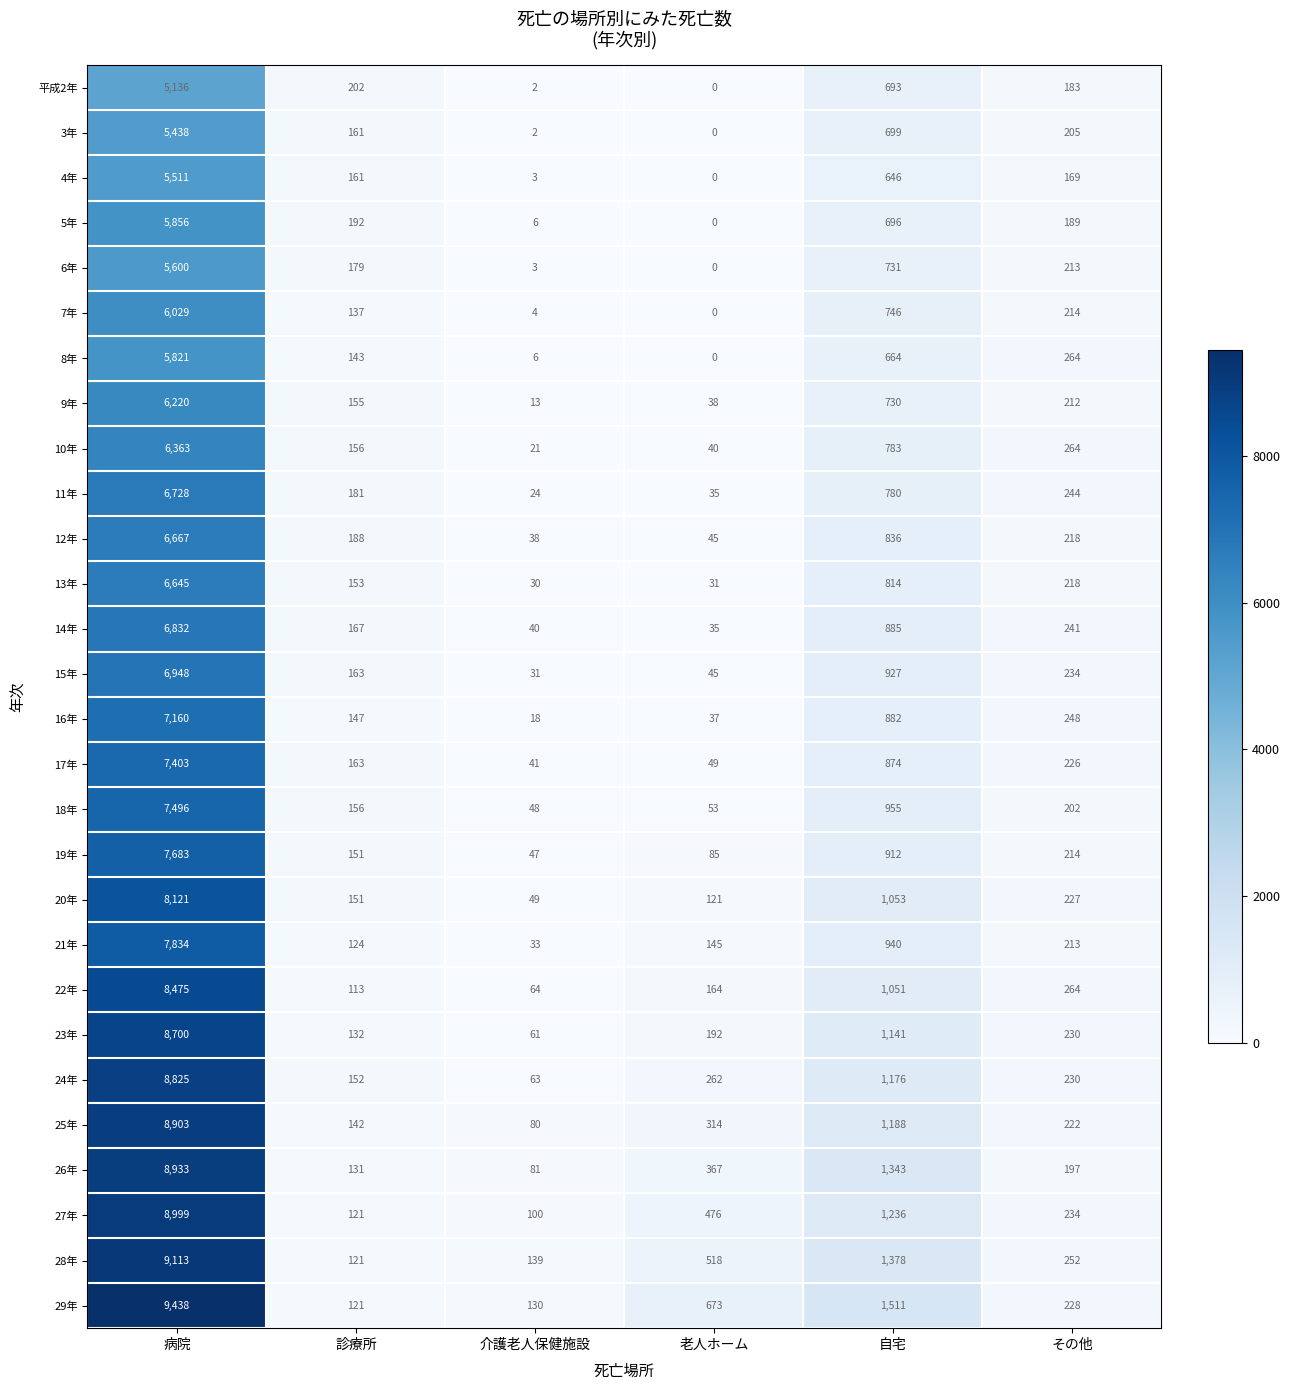

What is the average value of the 18年 series?

1485